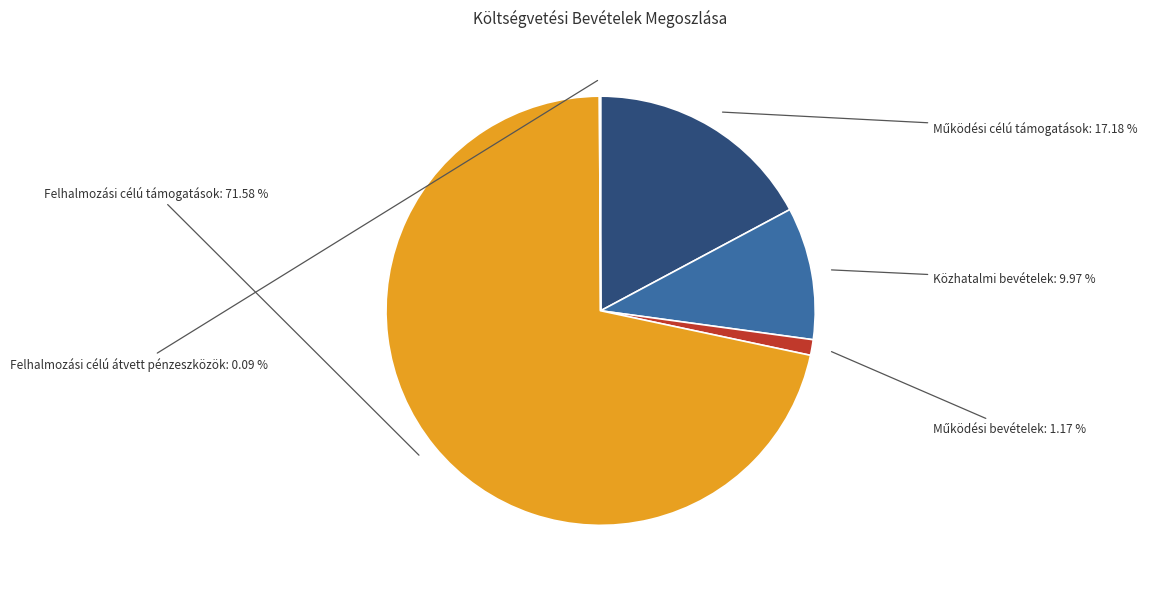

Does any single category account for the majority?

Yes